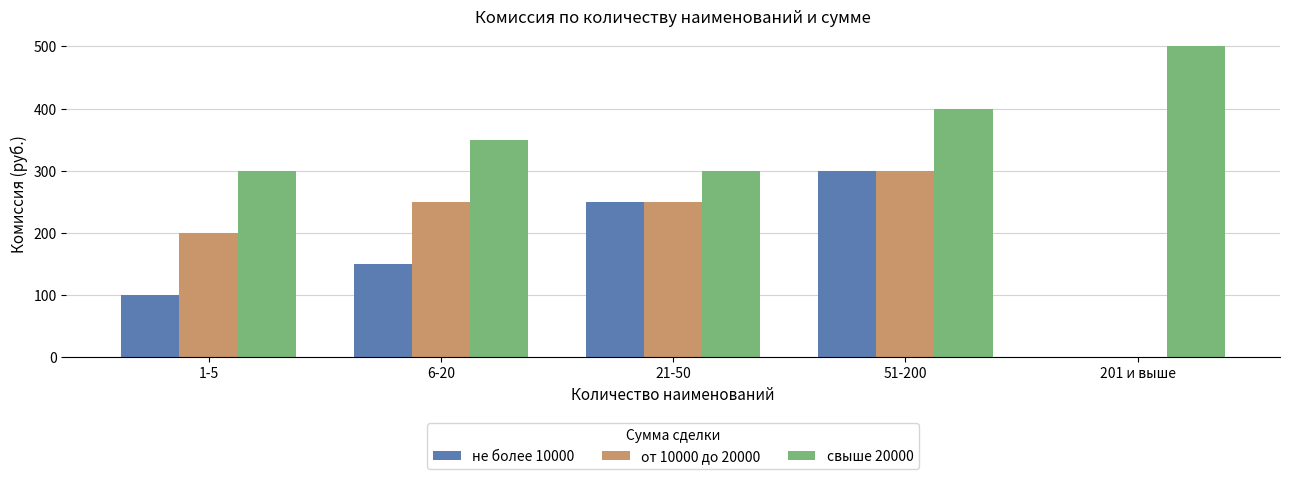

What is the sum of all не более 10000 values?

800